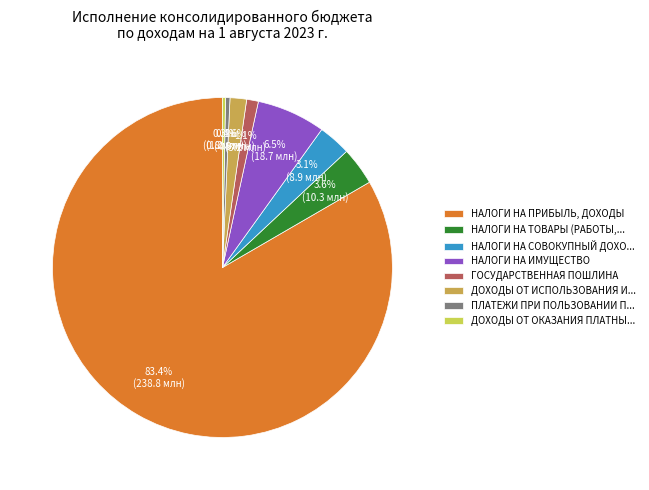

Is there a majority slice in this chart?

Yes